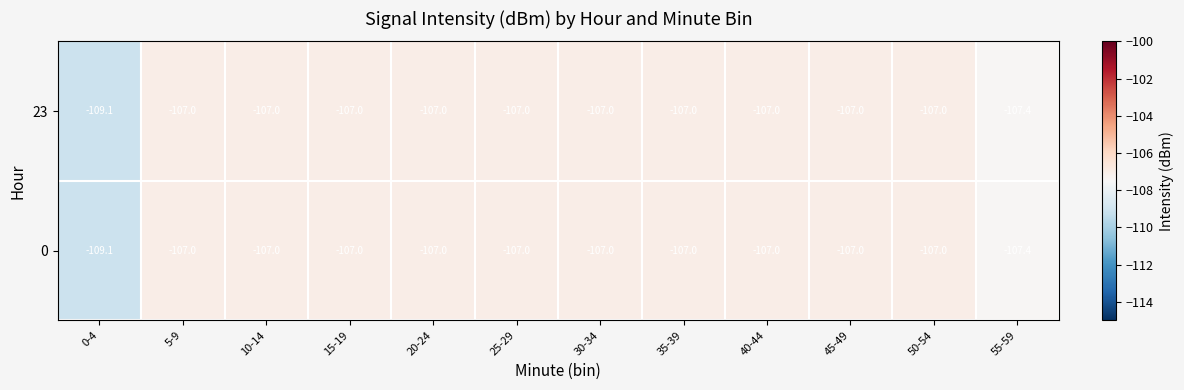

The value of 0 at 20-24 is -107.0. True or false?

True